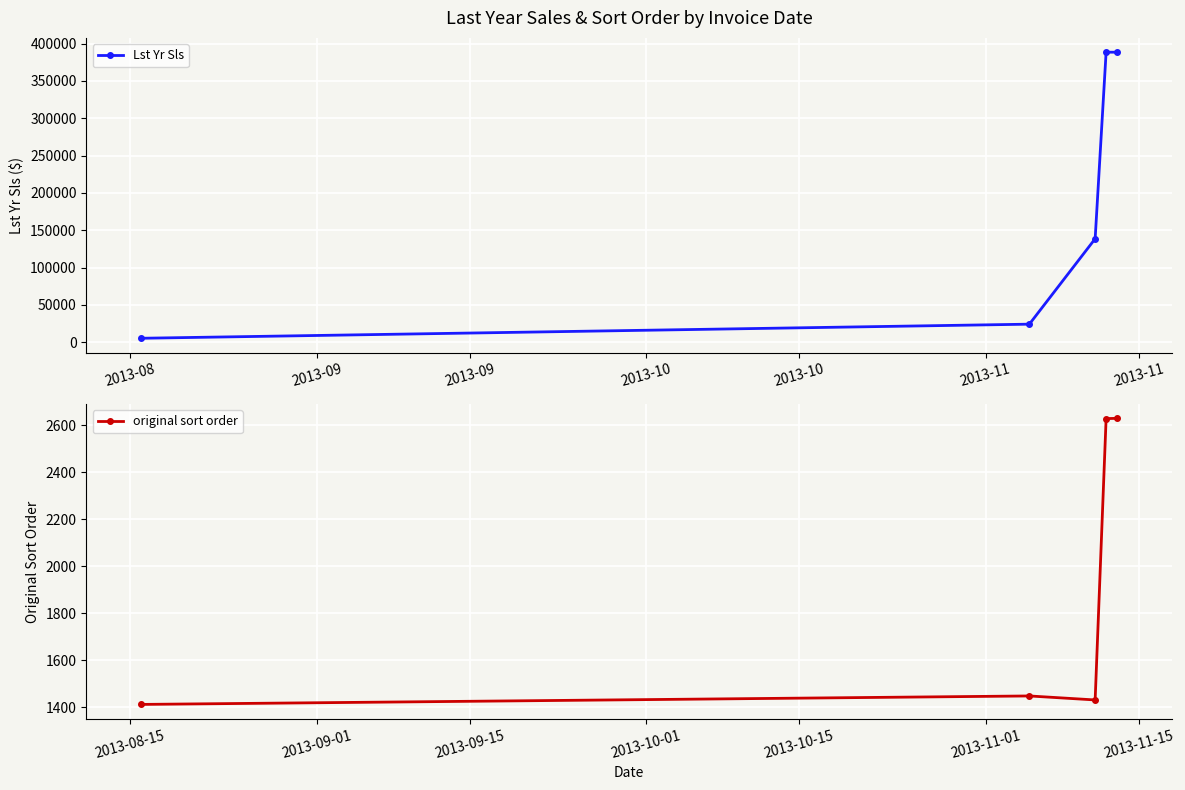

How many data points in Lst Yr Sls are less than 138564?

2